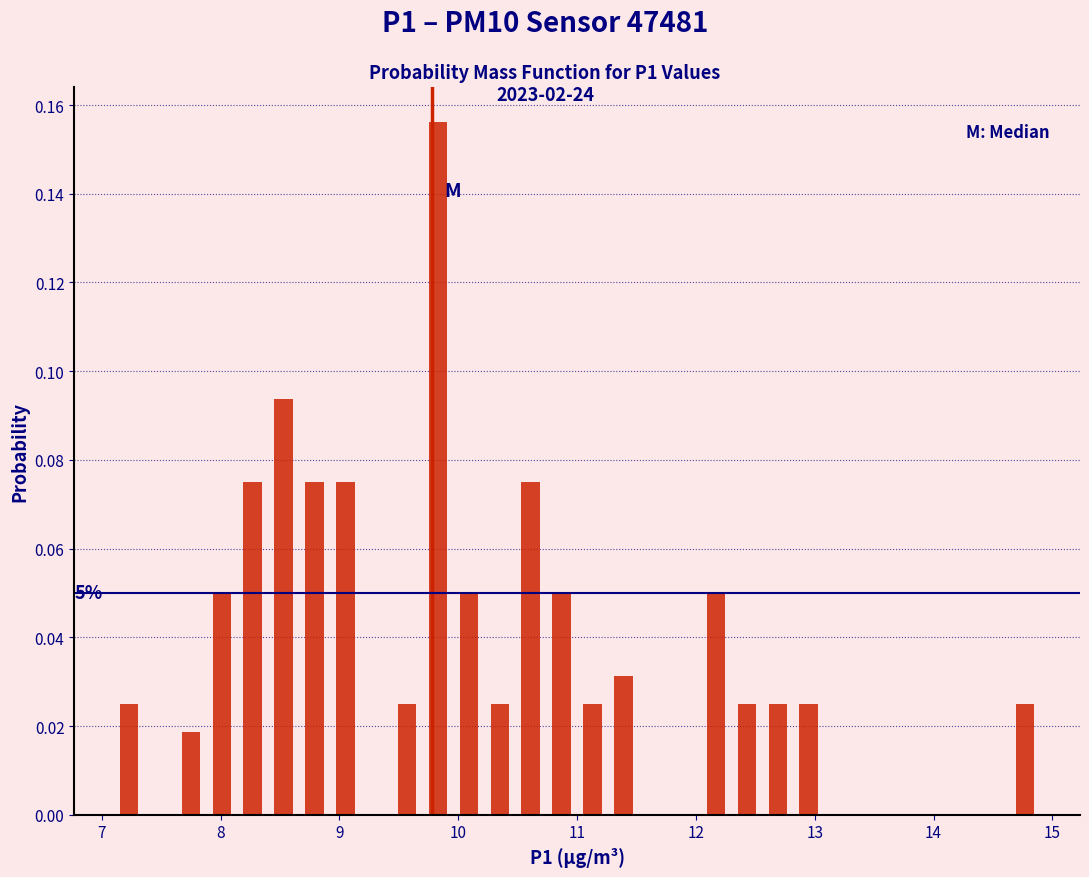

Around what value on the x-axis is the tallest bar? Give the approximate position of its centre, as read against the axis.

9.8